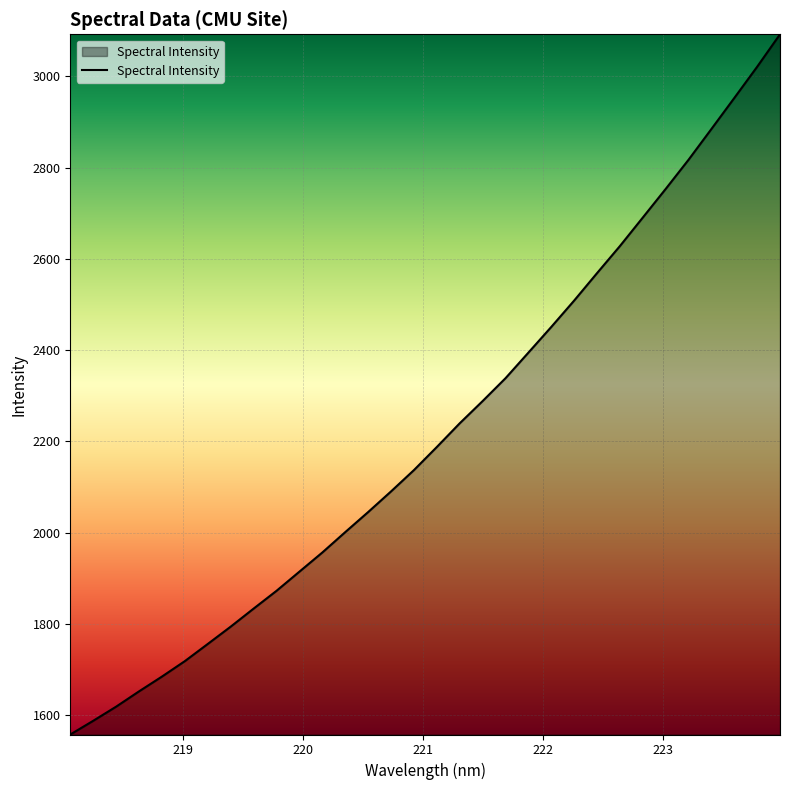

What is the maximum value shown in the chart?

3092.5